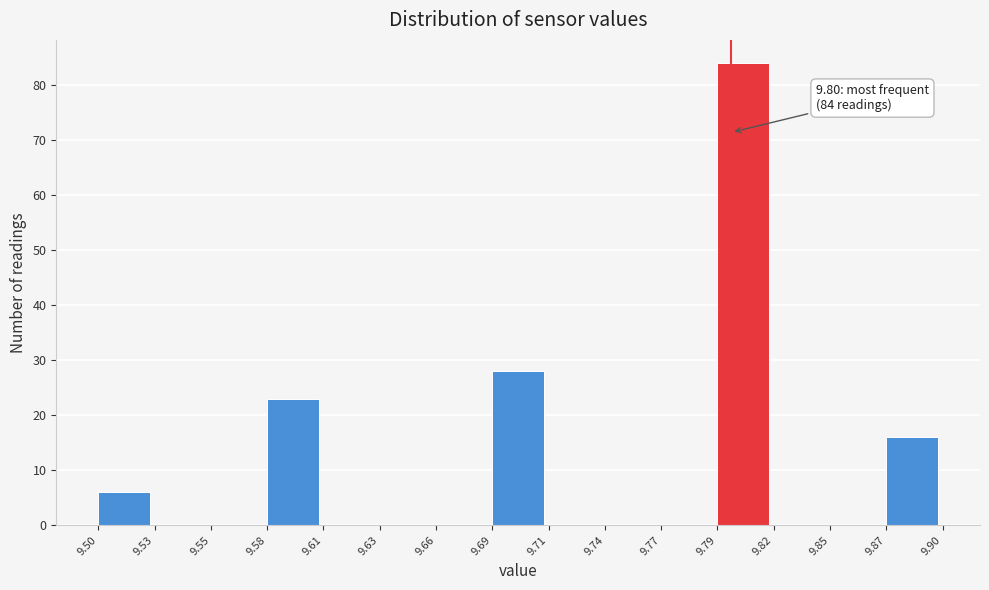

Which range on the x-axis has the tallest bar?

9.79 to 9.82